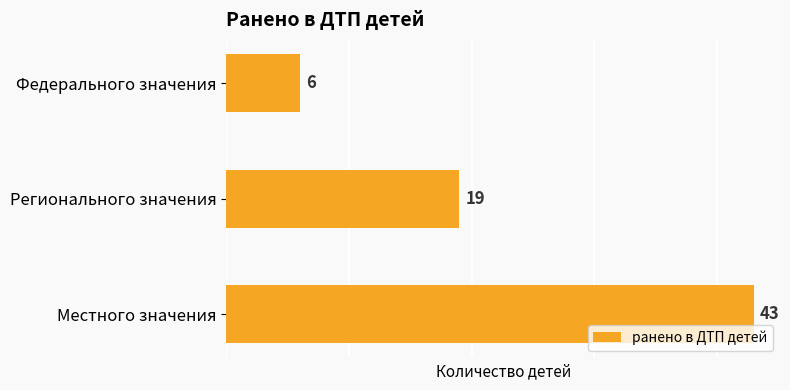

At which category does the chart reach its peak across all series?

Местного значения